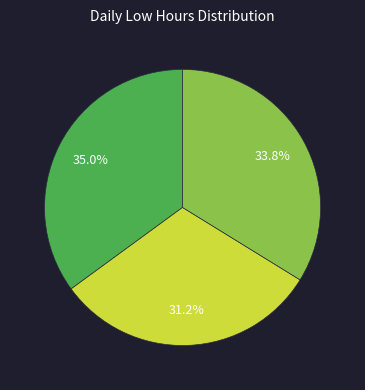

Is there a majority slice in this chart?

No